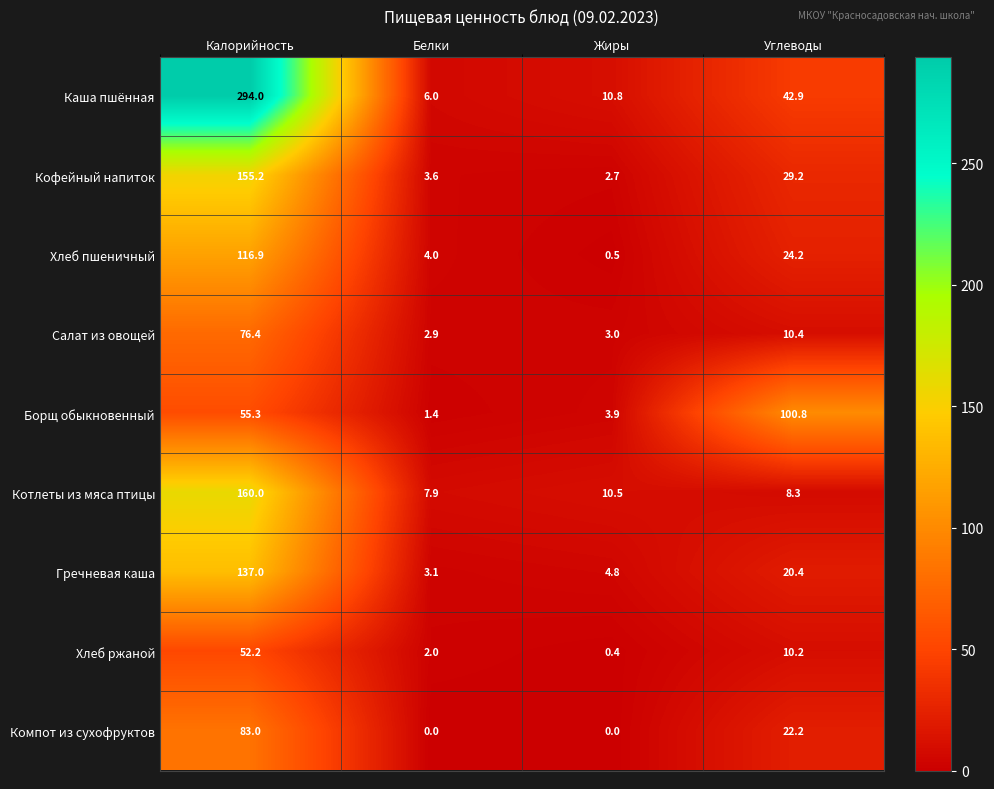

Rank the categories by Борщ обыкновенный value from highest to lowest.

Углеводы, Калорийность, Жиры, Белки